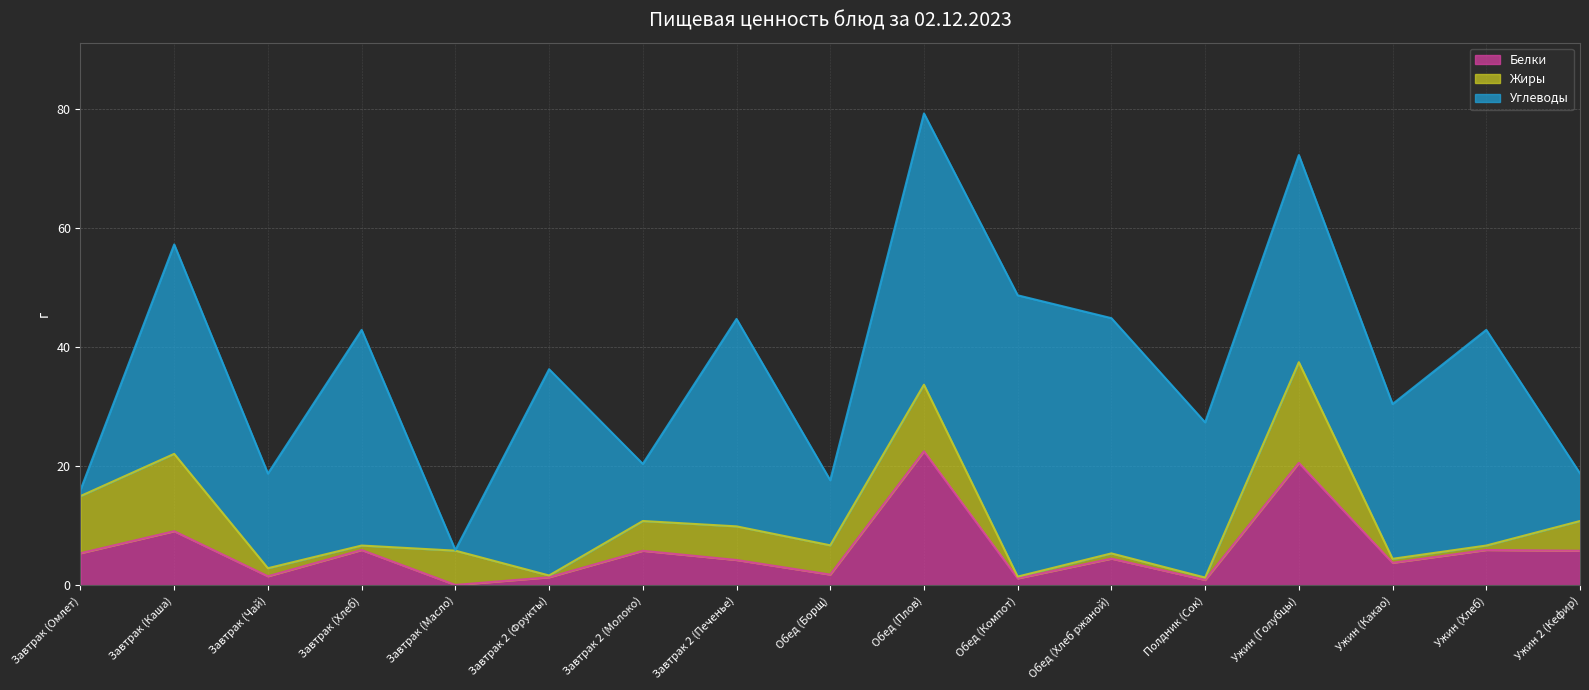

What value does the Жиры series have at Завтрак (Каша)?

13.0